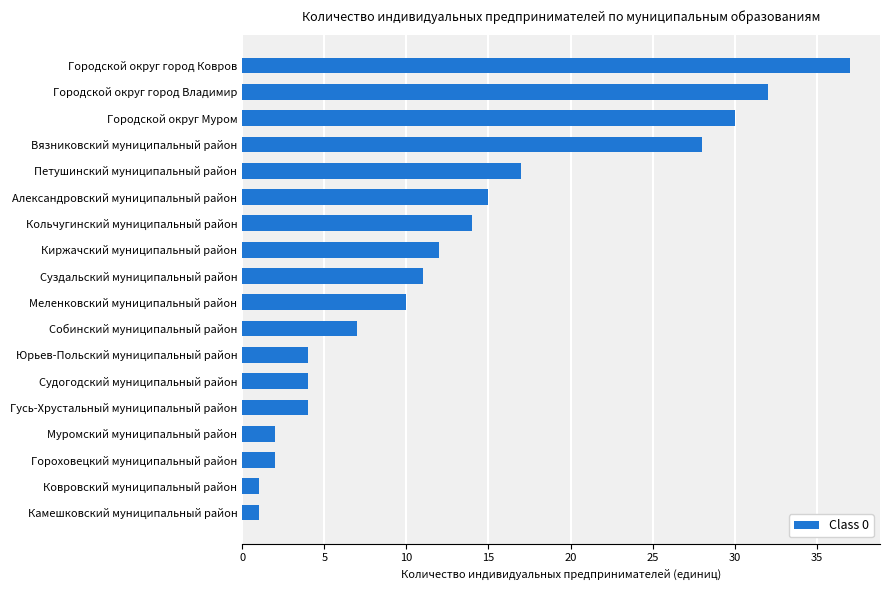

At which category does the chart reach its peak across all series?

Городской округ город Ковров